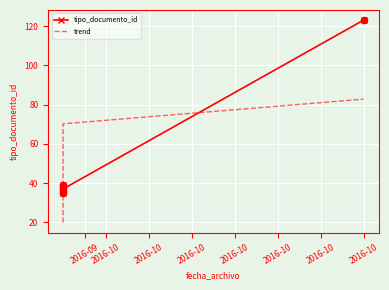

Which series has the largest Y range (max minus min)?

tipo_documento_id